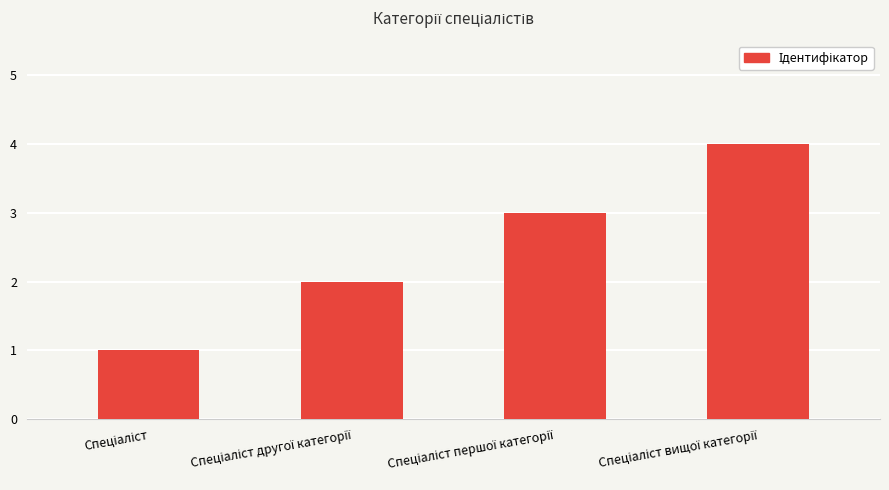

What is the difference between the maximum and second lowest values?

2